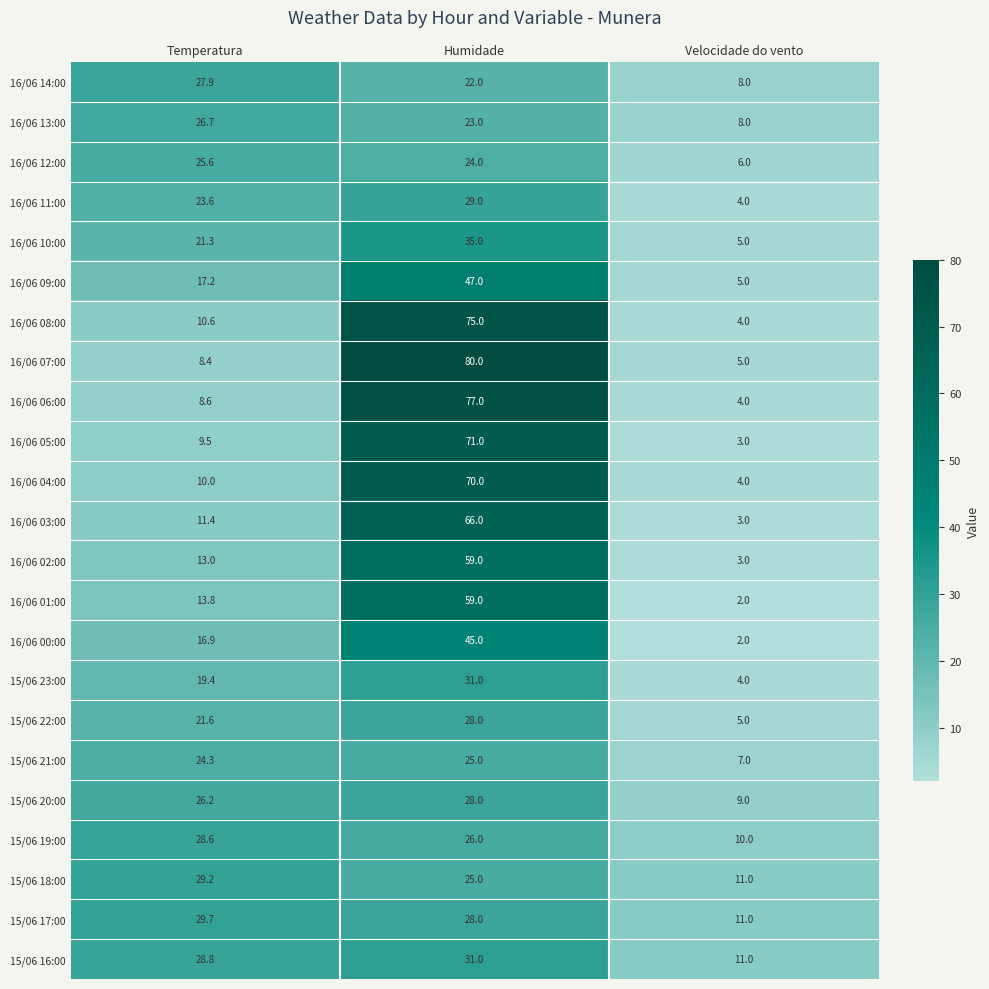

What is the total value across all series at Humidade?

1004.0